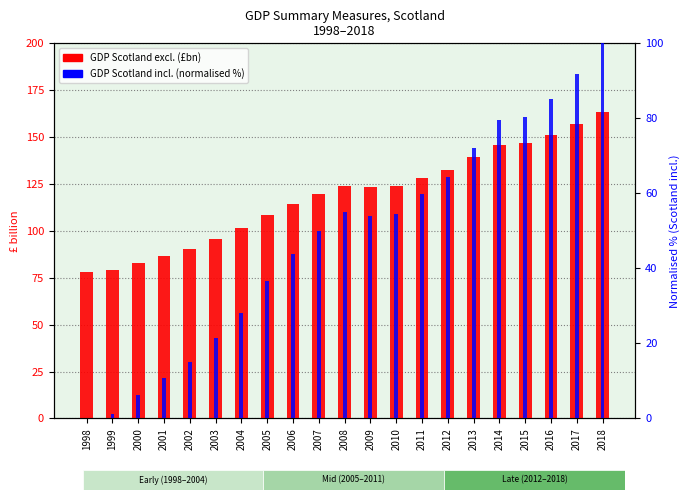

Where does the GDP Scotland incl. (normalised %) series first go above 53?

2008